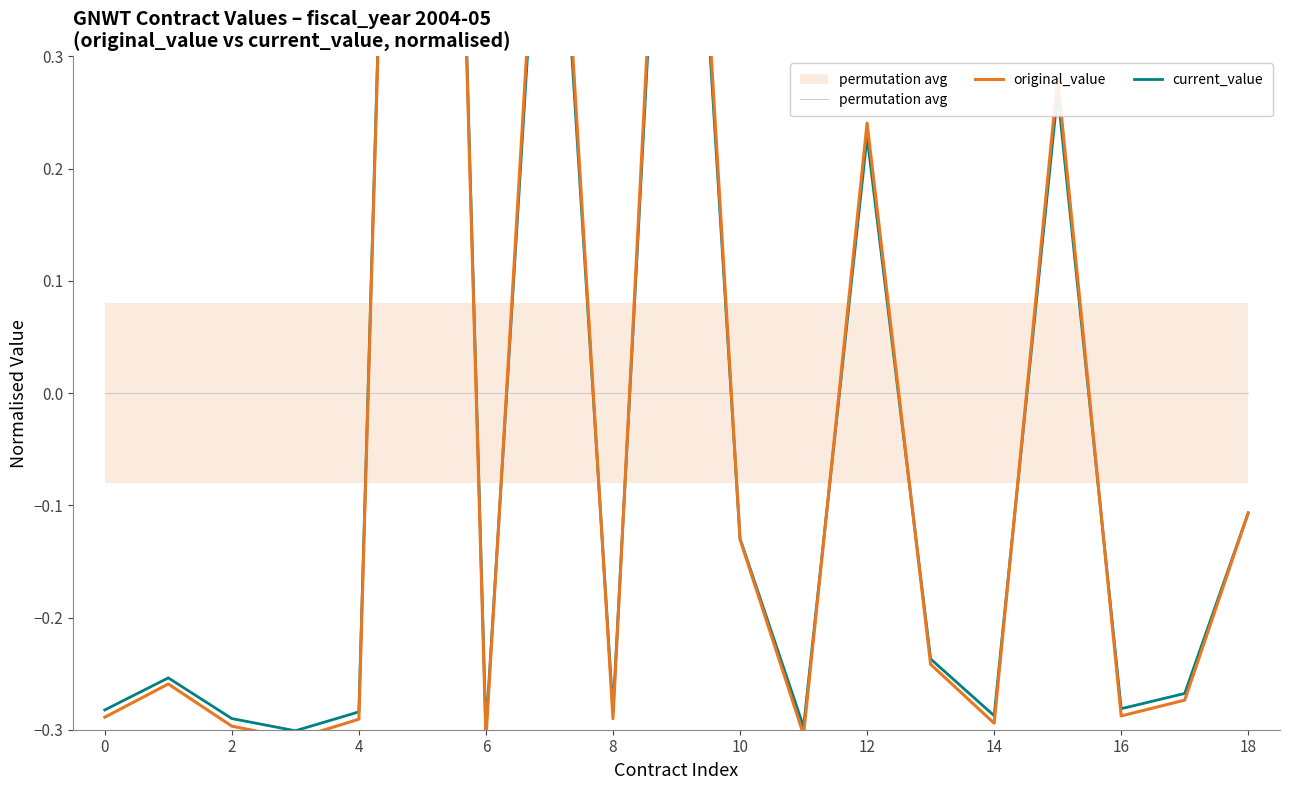

Which series reaches the maximum Y coordinate?

current_value